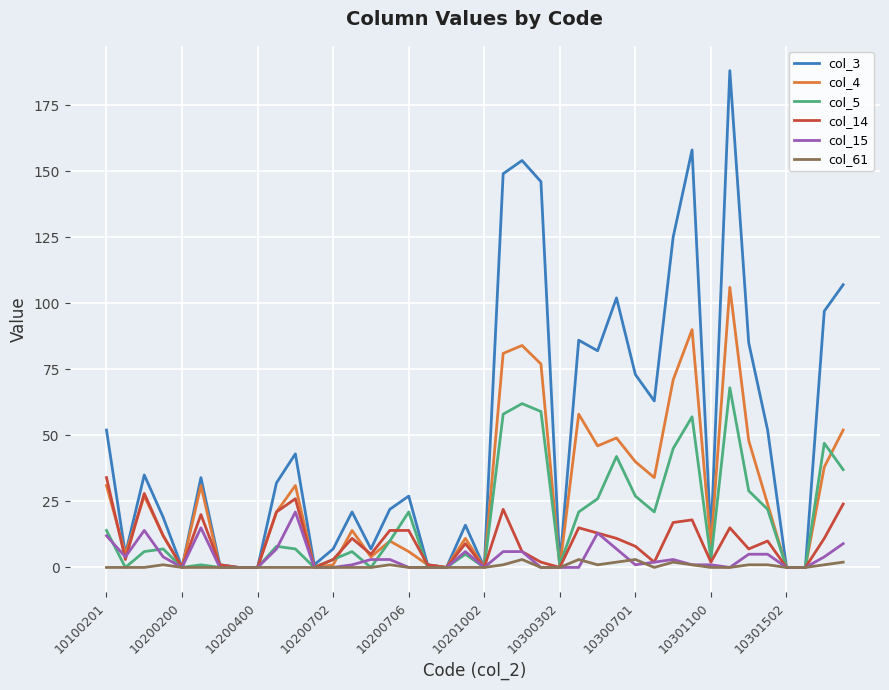

What are all the series names shown in the legend?

col_3, col_4, col_5, col_14, col_15, col_61